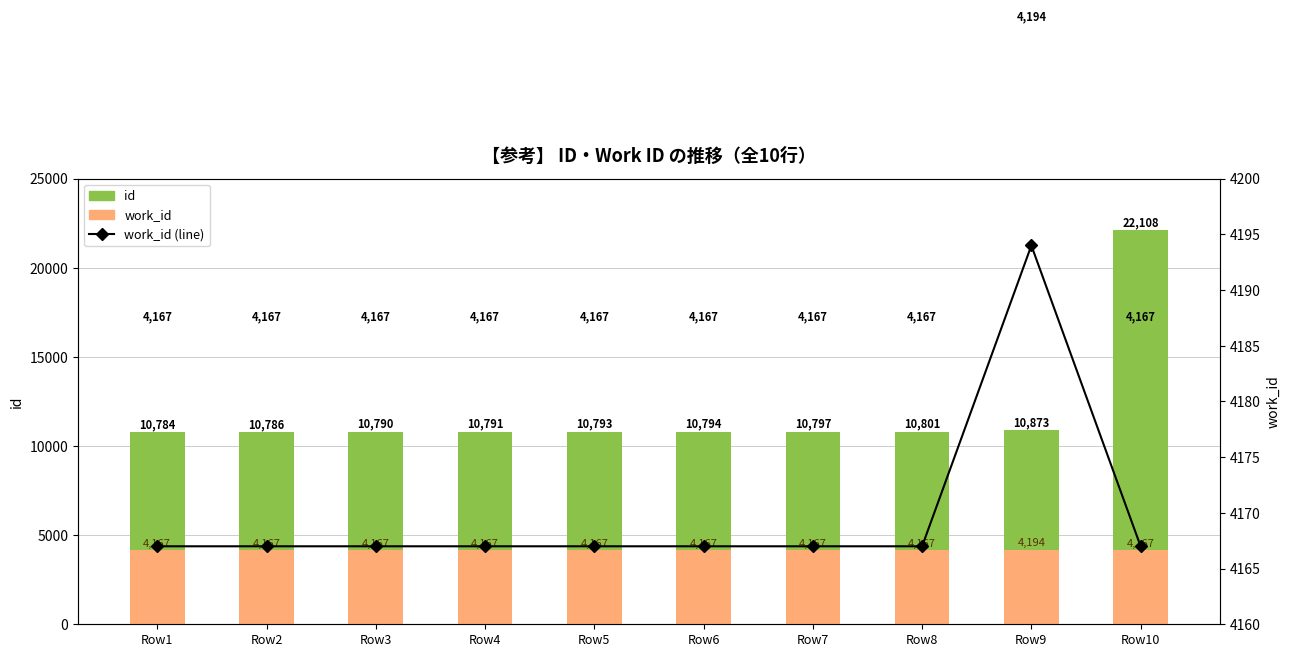

Reading left to right, extract all data points from this chart.

id: 10784	10786	10790	10791	10793	10794	10797	10801	10873	22108
work_id: 4167	4167	4167	4167	4167	4167	4167	4167	4194	4167
work_id (line): 4167	4167	4167	4167	4167	4167	4167	4167	4194	4167